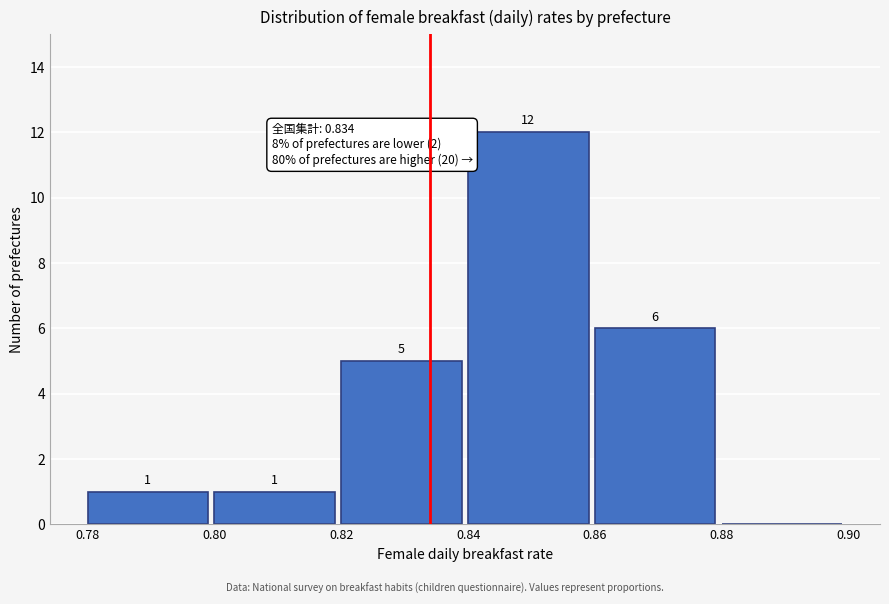

Which range on the x-axis has the tallest bar?

0.84 to 0.86